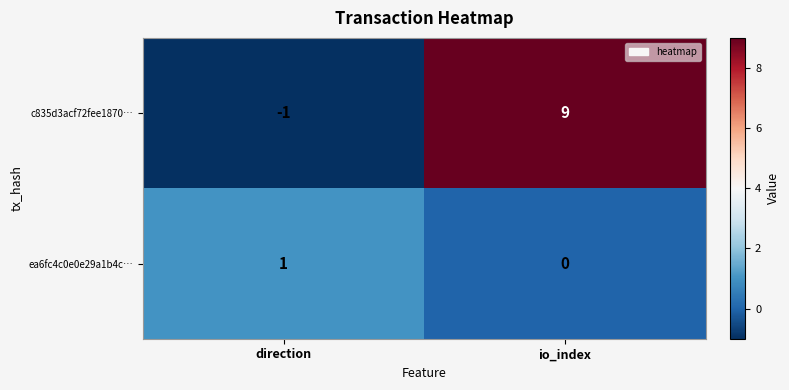

Where is ea6fc4c0e0e29a1b4c… nearest to the value 0?

io_index